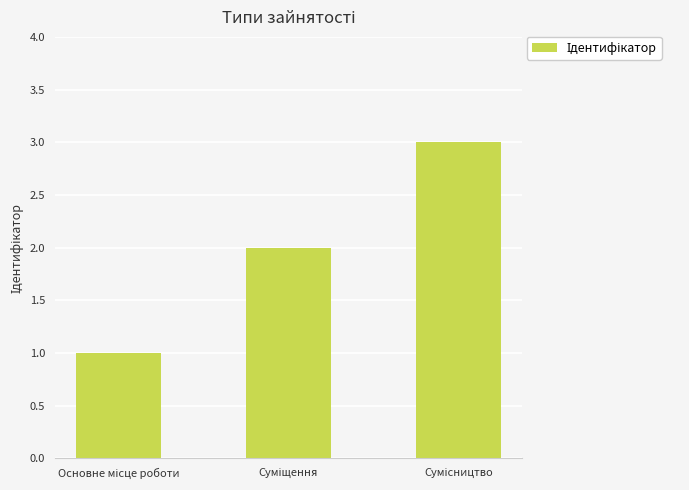

What is the greatest value displayed?

3